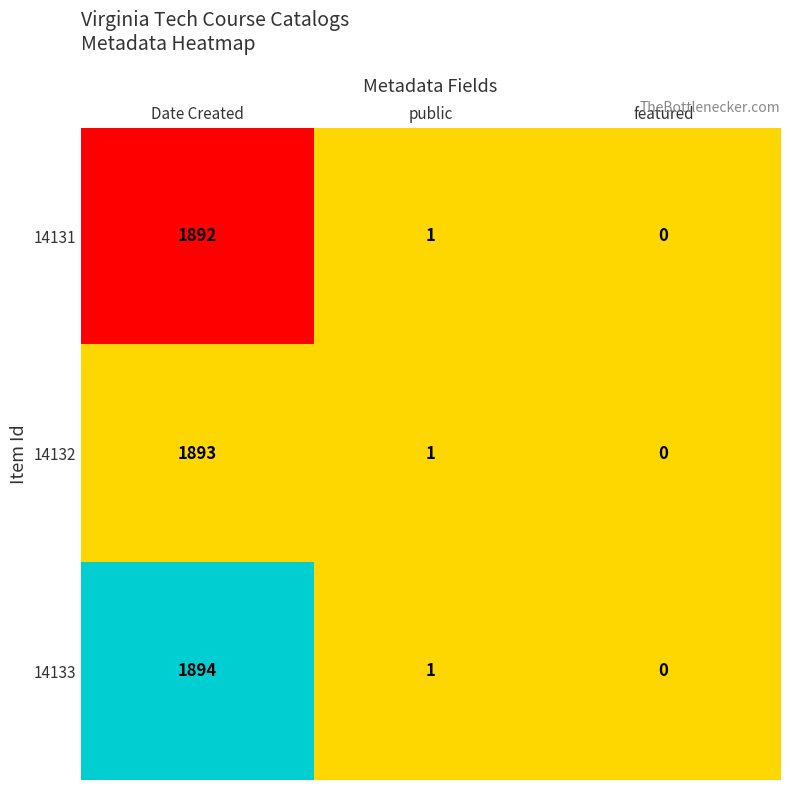

Which category has the lowest value in the 14132 series?

featured